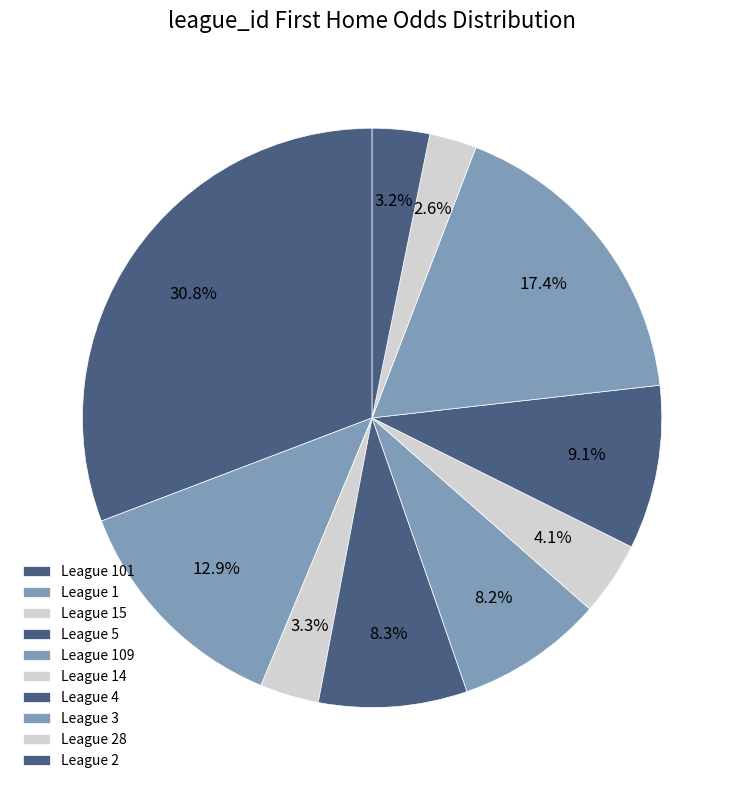

How many segments does this pie chart have?

10